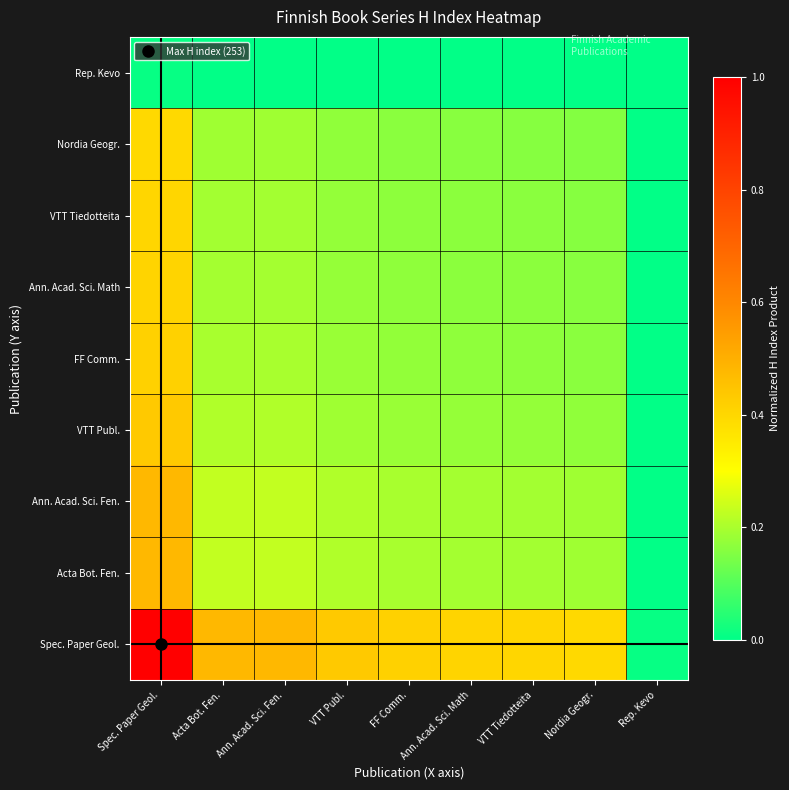

Reading left to right, transcribe all the data shown in this chart.

Spec. Paper Geol.: Spec. Paper Geol.=1.0	Acta Bot. Fen.=0.5	Ann. Acad. Sci. Fen.=0.5	VTT Publ.=0.4	FF Comm.=0.4	Ann. Acad. Sci. Math=0.4	VTT Tiedotteita=0.4	Nordia Geogr.=0.4	Rep. Kevo=0.0
Acta Bot. Fen.: Spec. Paper Geol.=0.5	Acta Bot. Fen.=0.2	Ann. Acad. Sci. Fen.=0.2	VTT Publ.=0.2	FF Comm.=0.2	Ann. Acad. Sci. Math=0.2	VTT Tiedotteita=0.2	Nordia Geogr.=0.2	Rep. Kevo=0.0
Ann. Acad. Sci. Fen.: Spec. Paper Geol.=0.5	Acta Bot. Fen.=0.2	Ann. Acad. Sci. Fen.=0.2	VTT Publ.=0.2	FF Comm.=0.2	Ann. Acad. Sci. Math=0.2	VTT Tiedotteita=0.2	Nordia Geogr.=0.2	Rep. Kevo=0.0
VTT Publ.: Spec. Paper Geol.=0.4	Acta Bot. Fen.=0.2	Ann. Acad. Sci. Fen.=0.2	VTT Publ.=0.2	FF Comm.=0.2	Ann. Acad. Sci. Math=0.2	VTT Tiedotteita=0.2	Nordia Geogr.=0.2	Rep. Kevo=0.0
FF Comm.: Spec. Paper Geol.=0.4	Acta Bot. Fen.=0.2	Ann. Acad. Sci. Fen.=0.2	VTT Publ.=0.2	FF Comm.=0.2	Ann. Acad. Sci. Math=0.2	VTT Tiedotteita=0.2	Nordia Geogr.=0.2	Rep. Kevo=0.0
Ann. Acad. Sci. Math: Spec. Paper Geol.=0.4	Acta Bot. Fen.=0.2	Ann. Acad. Sci. Fen.=0.2	VTT Publ.=0.2	FF Comm.=0.2	Ann. Acad. Sci. Math=0.2	VTT Tiedotteita=0.2	Nordia Geogr.=0.2	Rep. Kevo=0.0
VTT Tiedotteita: Spec. Paper Geol.=0.4	Acta Bot. Fen.=0.2	Ann. Acad. Sci. Fen.=0.2	VTT Publ.=0.2	FF Comm.=0.2	Ann. Acad. Sci. Math=0.2	VTT Tiedotteita=0.2	Nordia Geogr.=0.2	Rep. Kevo=0.0
Nordia Geogr.: Spec. Paper Geol.=0.4	Acta Bot. Fen.=0.2	Ann. Acad. Sci. Fen.=0.2	VTT Publ.=0.2	FF Comm.=0.2	Ann. Acad. Sci. Math=0.2	VTT Tiedotteita=0.2	Nordia Geogr.=0.2	Rep. Kevo=0.0
Rep. Kevo: Spec. Paper Geol.=0.0	Acta Bot. Fen.=0.0	Ann. Acad. Sci. Fen.=0.0	VTT Publ.=0.0	FF Comm.=0.0	Ann. Acad. Sci. Math=0.0	VTT Tiedotteita=0.0	Nordia Geogr.=0.0	Rep. Kevo=0.0